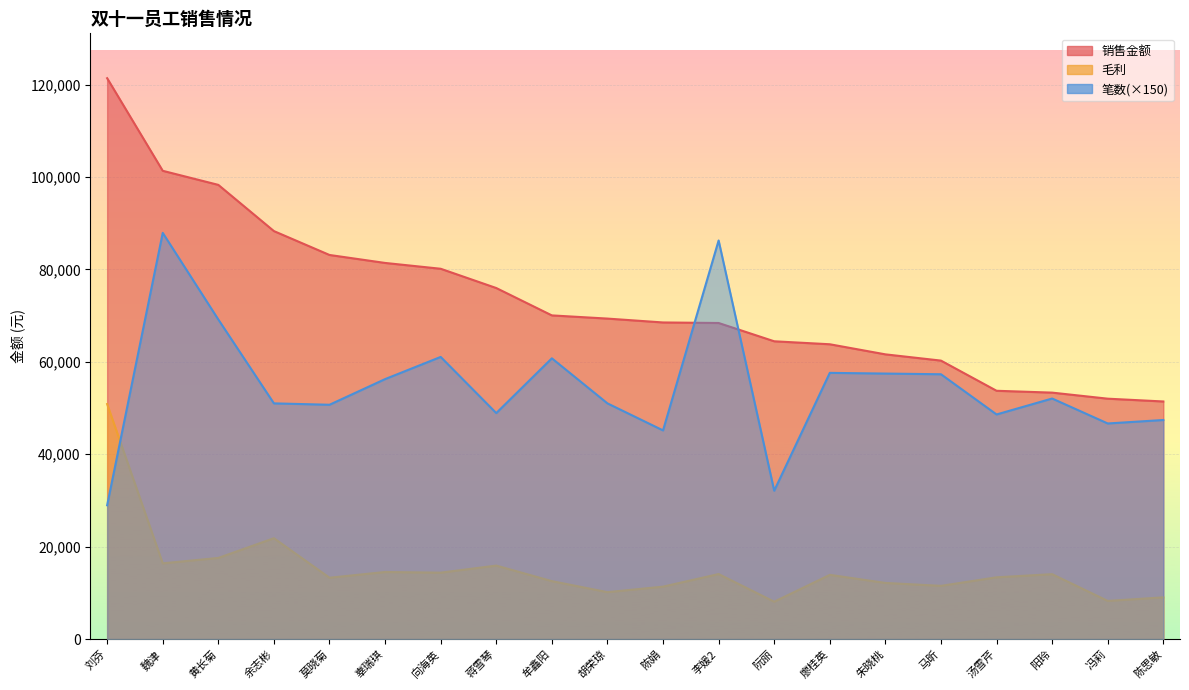

Count the number of data series in this chart.

3